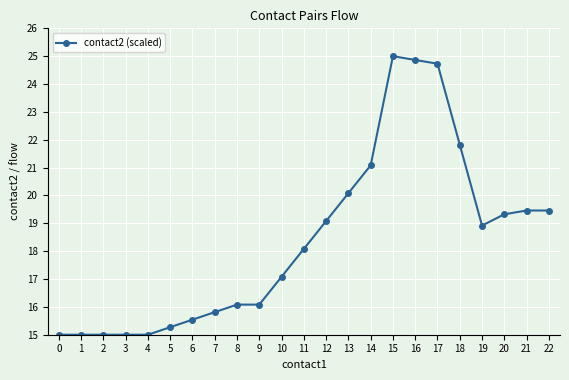

True or false: there are more than 0 points higher than both neighbors.

True